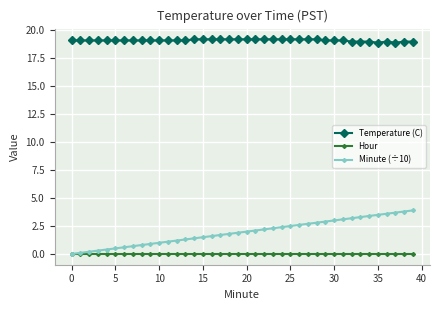

True or false: Temperature (C) and Minute (÷10) intersect in this chart.

False